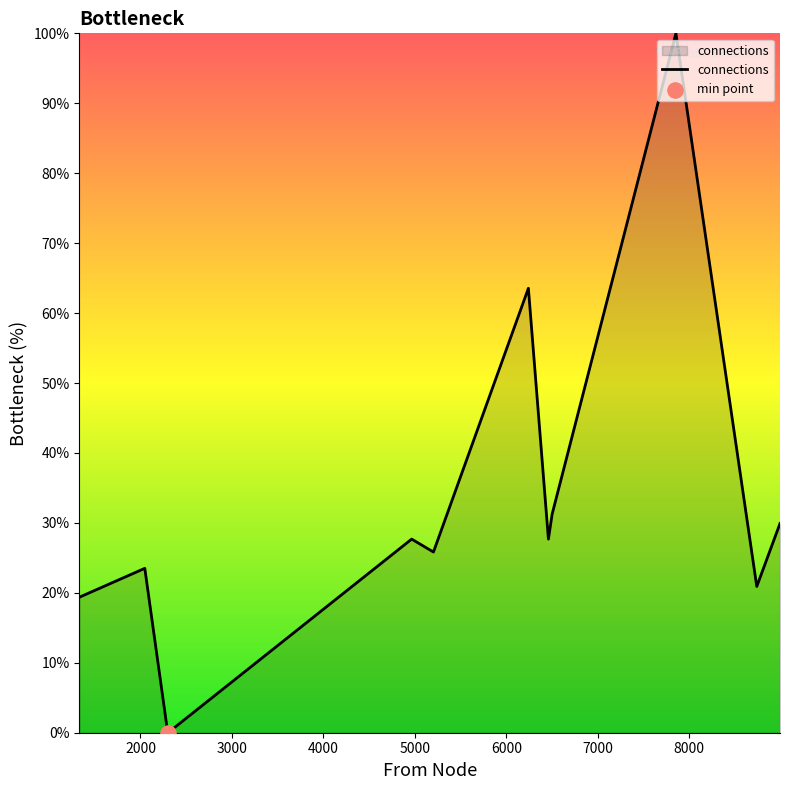

What is the greatest value displayed?

100.0